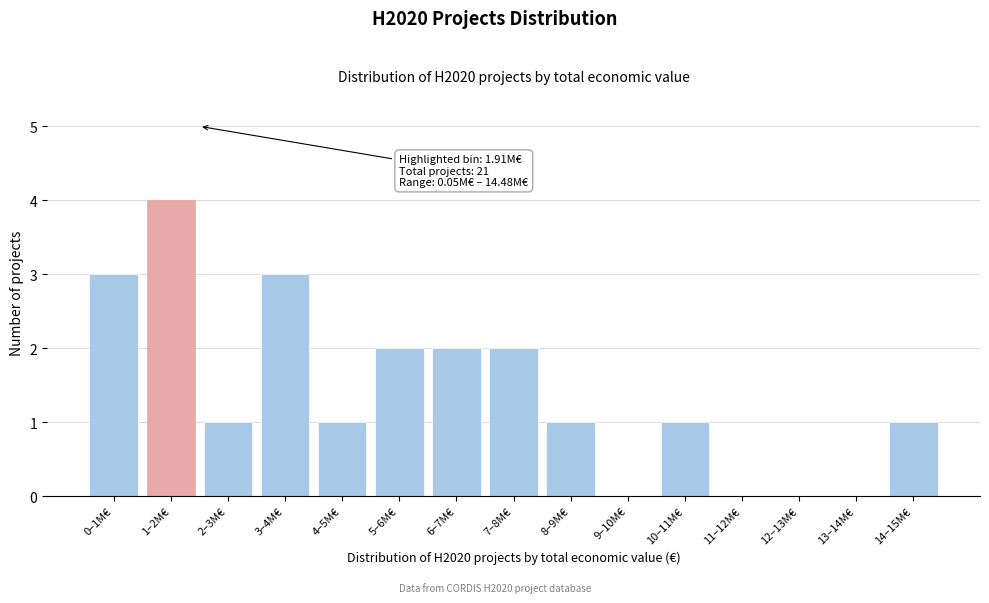

Reading left to right, extract all data points from this chart.

0–1M€=3	1–2M€=4	2–3M€=1	3–4M€=3	4–5M€=1	5–6M€=2	6–7M€=2	7–8M€=2	8–9M€=1	9–10M€=0	10–11M€=1	11–12M€=0	12–13M€=0	13–14M€=0	14–15M€=1